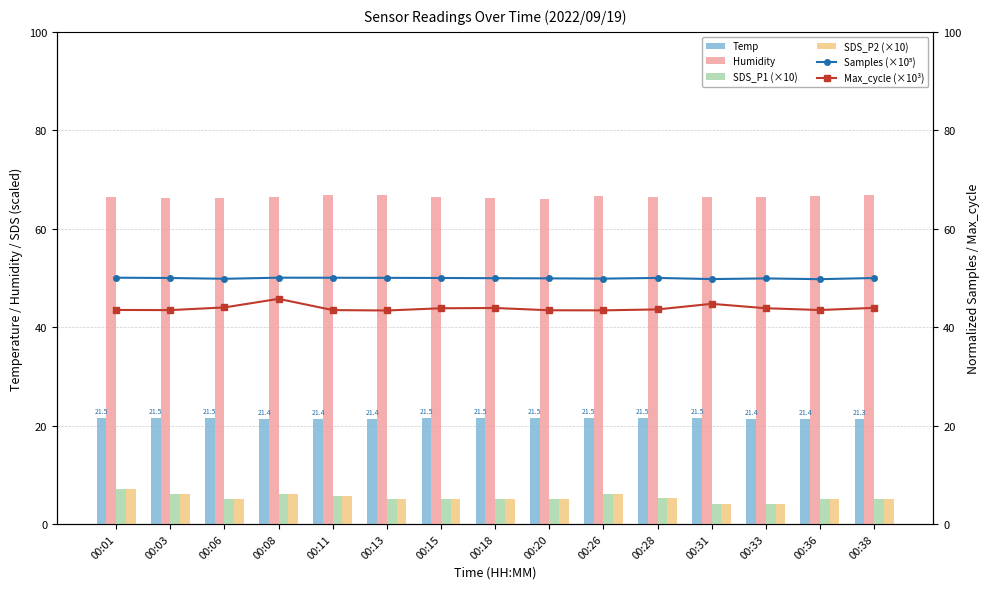

True or false: SDS_P2 (×10) has a value of 6.0 at 00:03.

True